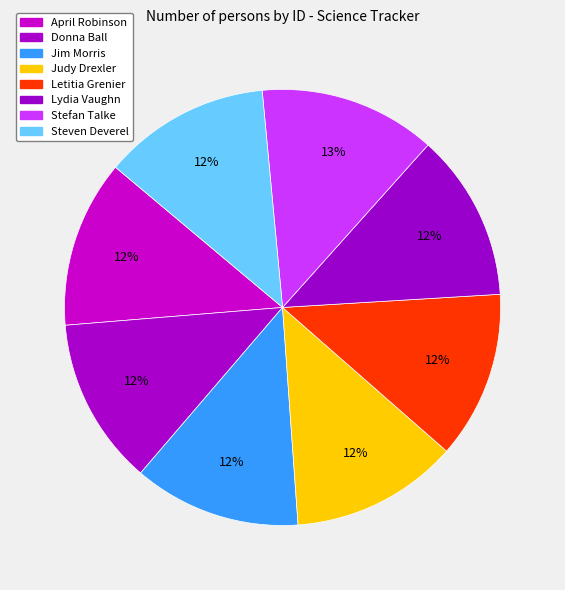

Which category has the smallest portion of the pie?

Steven Deverel